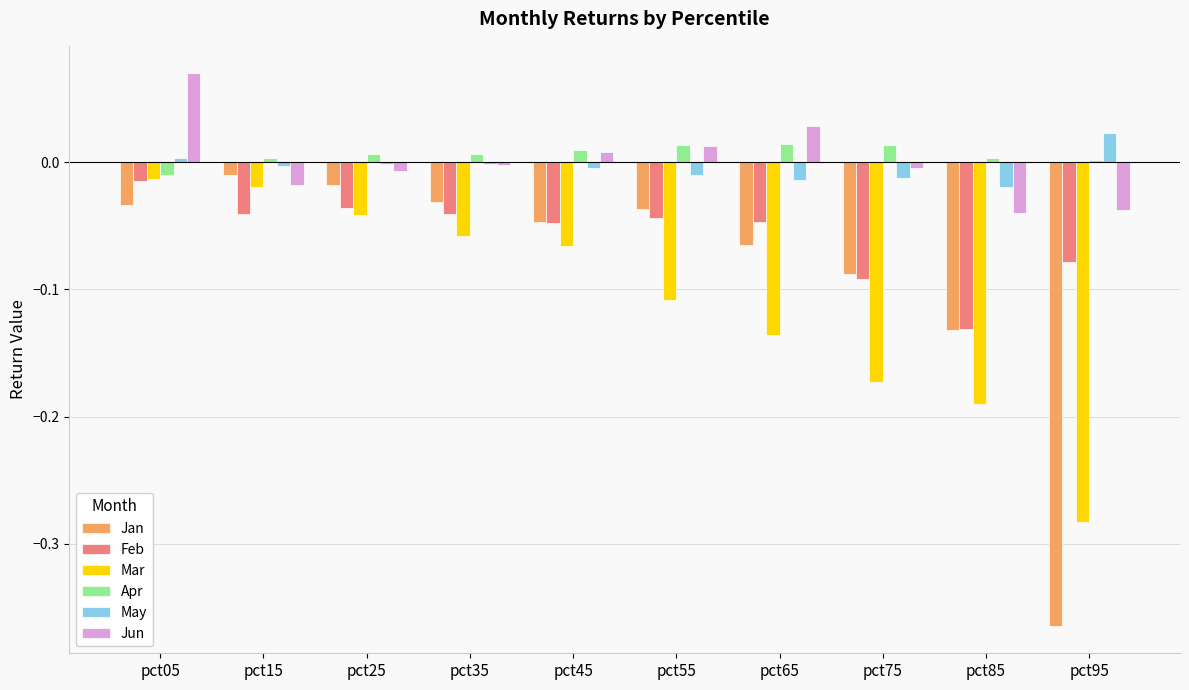

What is the sum of all Feb values?

-0.6